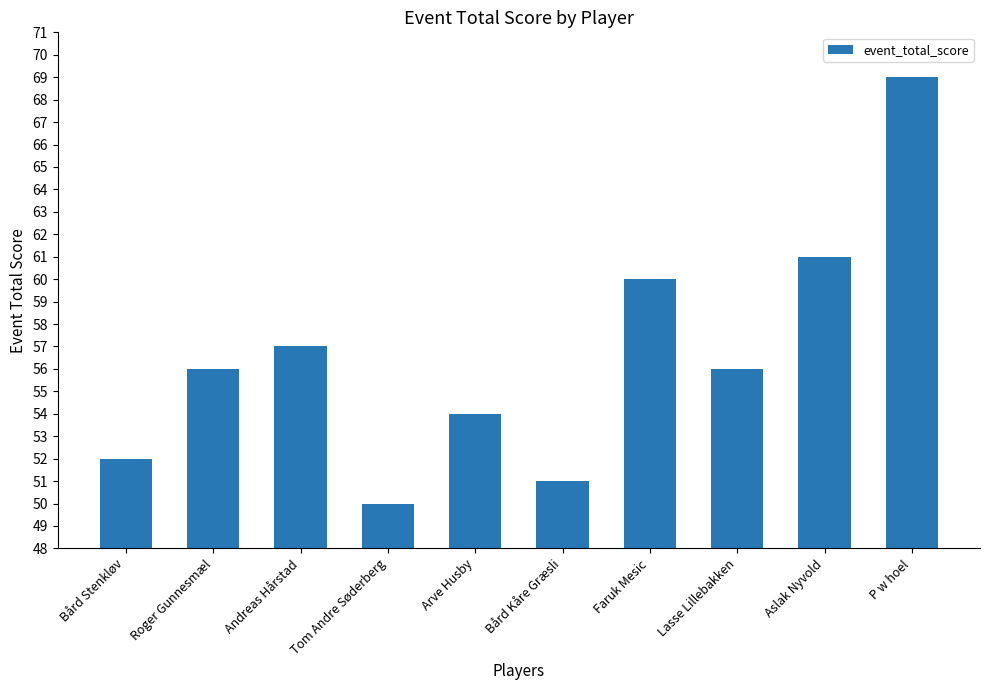

Reading left to right, what are all the values shown in this chart?

Bård Stenkløv=52	Roger Gunnesmæl=56	Andreas Hårstad=57	Tom Andre Søderberg=50	Arve Husby=54	Bård Kåre Græsli=51	Faruk Mesic=60	Lasse Lillebakken=56	Aslak Nyvold=61	P w hoel=69